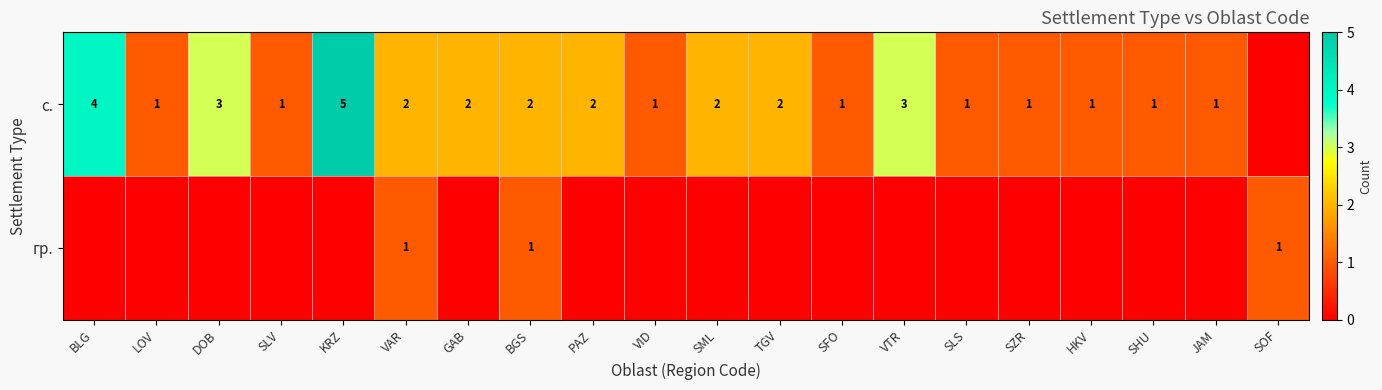

What is the difference between the highest and lowest values at KRZ?

5